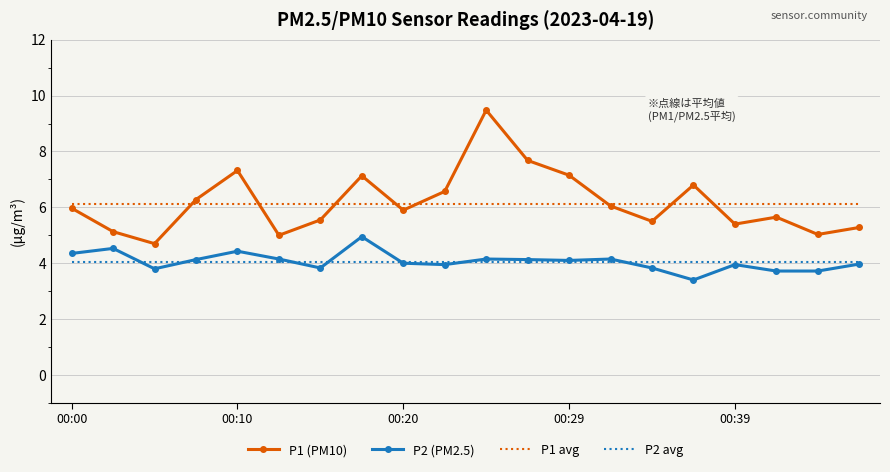

True or false: P2 (PM2.5) and P1 (PM10) cross at least once.

False